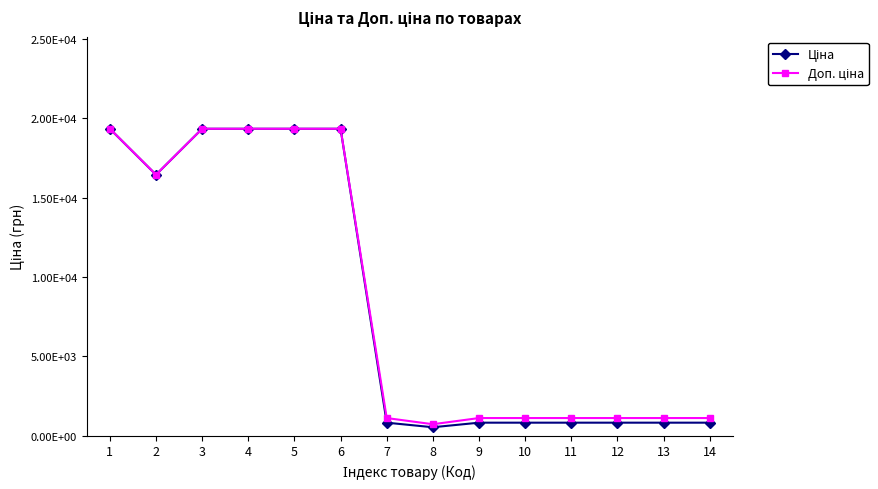

Which series has the largest total across all categories?

Доп. ціна